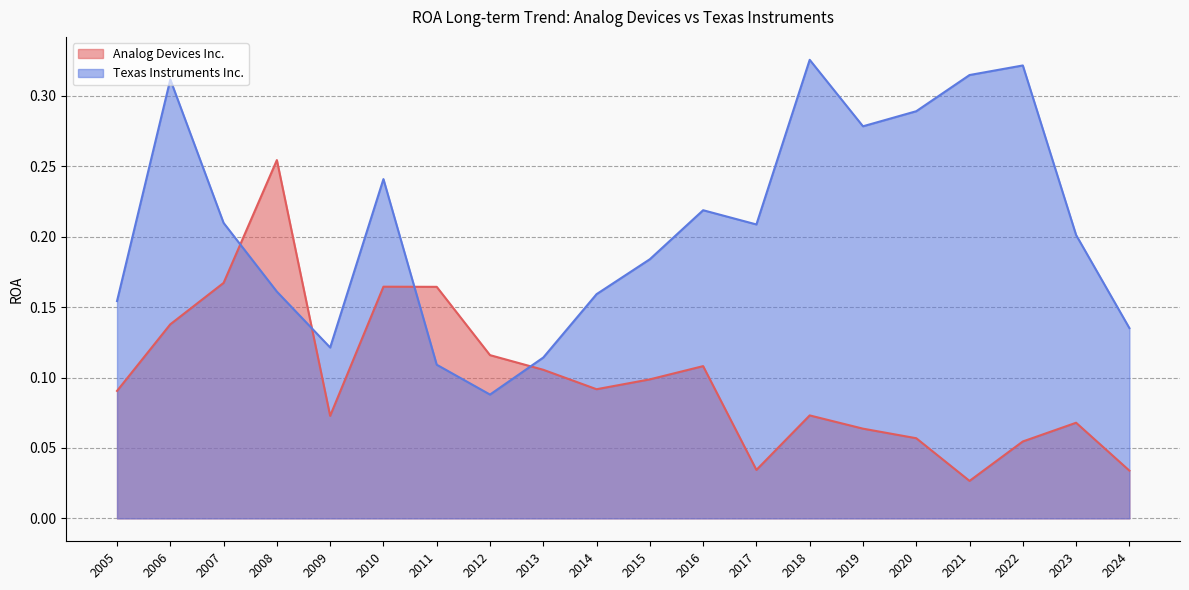

What is the maximum value shown in the chart?

0.3